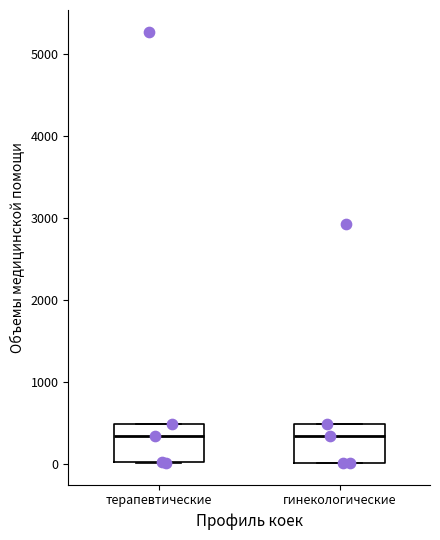

Reading left to right, transcribe this box plot: for each box, give where its median line is, the range the box spans, and where its two whiskers end, as read against the y-axis. The values are not printed on the chart, so give them approximately, as read against the axis.

терапевтические: median 300, box 0 to 500, whiskers 0 to 500
гинекологические: median 300, box 0 to 500, whiskers 0 to 500